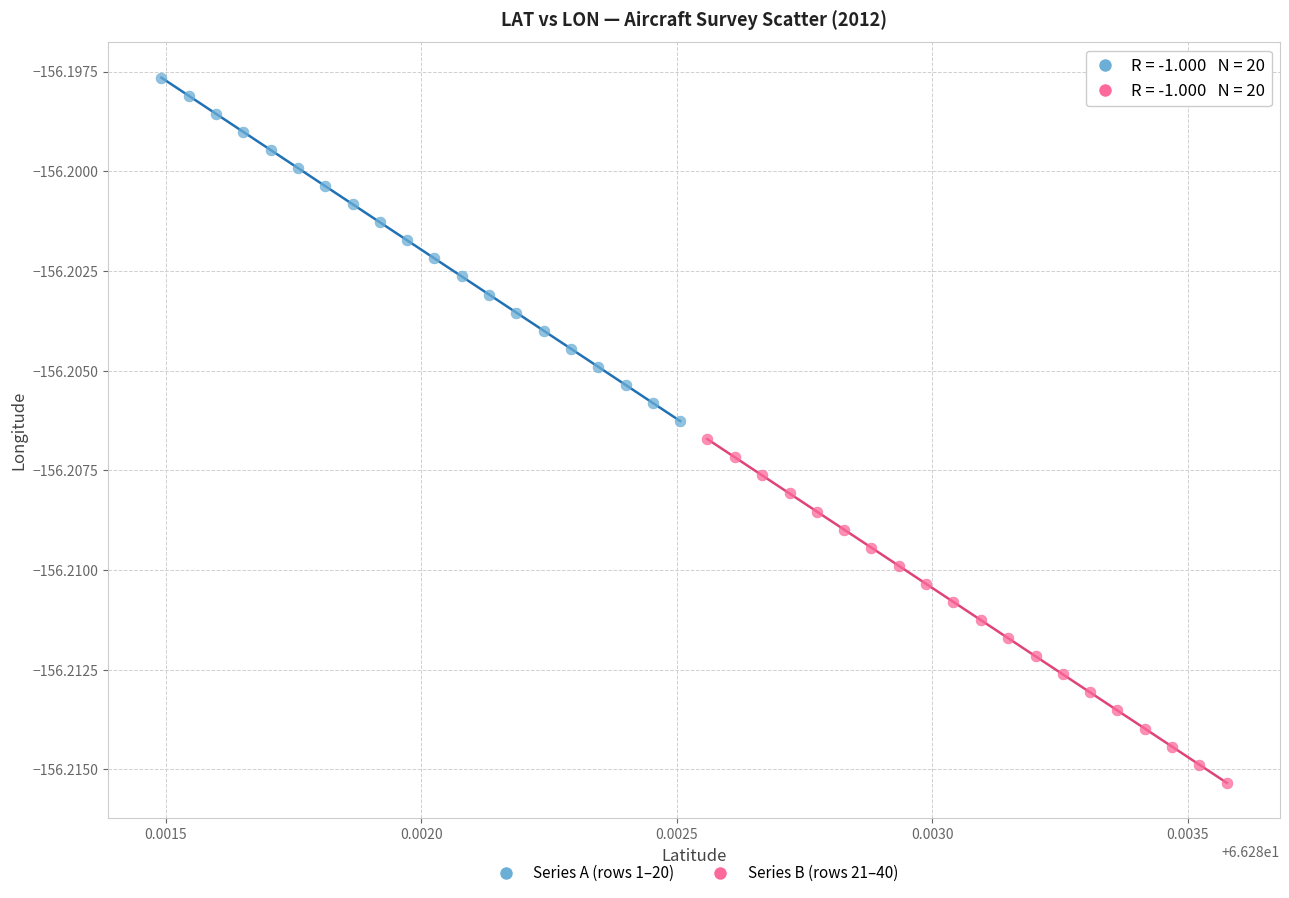

What are all the series names shown in the legend?

Series A (rows 1–20), Series B (rows 21–40)